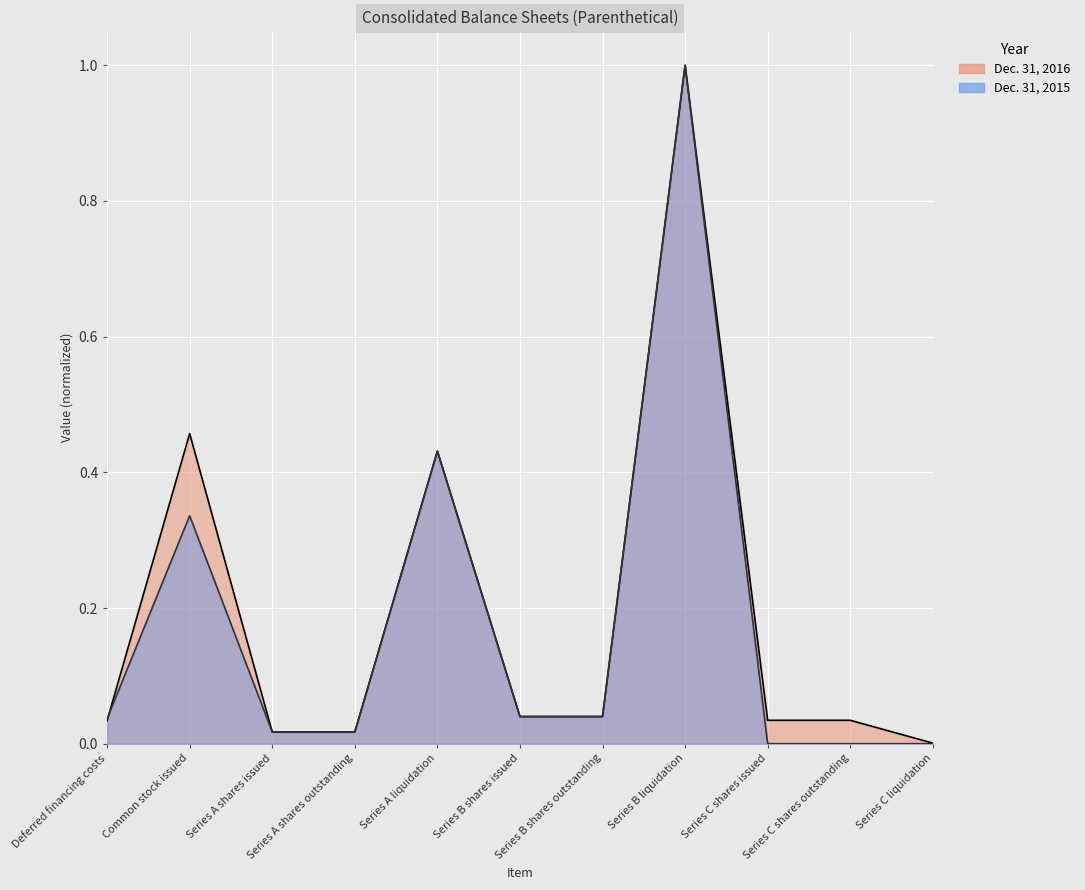

Where is Dec. 31, 2016 nearest to the value 0?

Series C liquidation